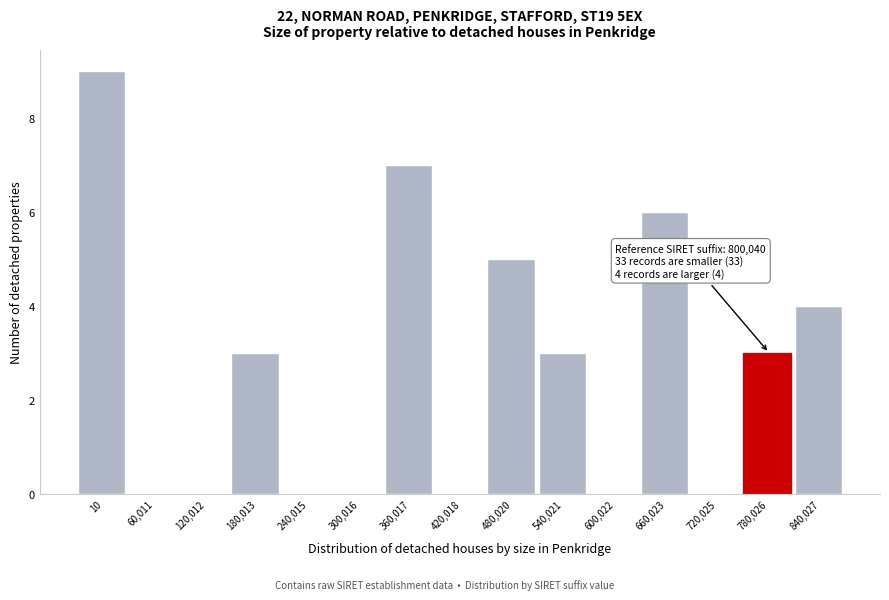

Reading right to left, list all the values displayed in this chart.

840,027=4	780,026=3	720,025=0	660,023=6	600,022=0	540,021=3	480,020=5	420,018=0	360,017=7	300,016=0	240,015=0	180,013=3	120,012=0	60,011=0	10=9